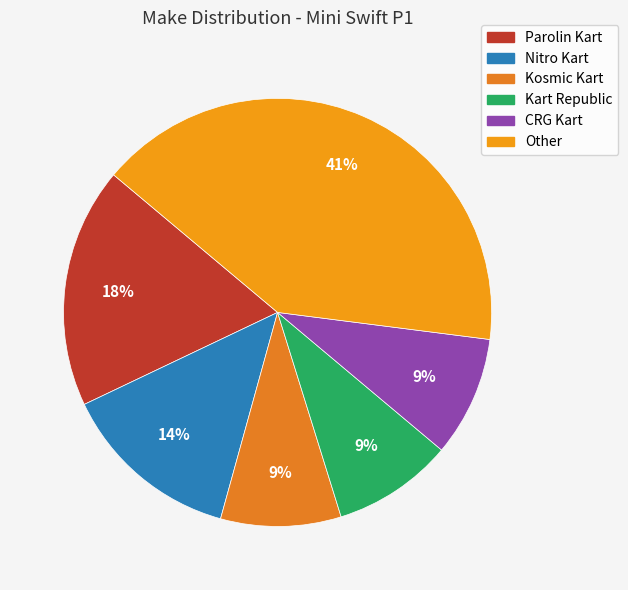

Which slice is the largest?

Other